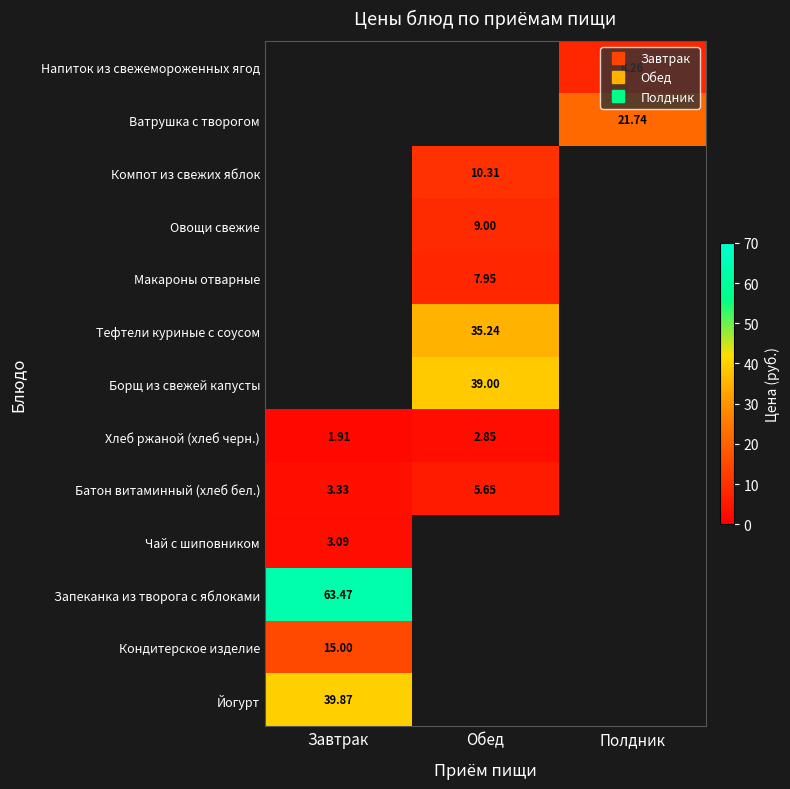

Where does the Компот из свежих яблок series first go above 10?

Обед